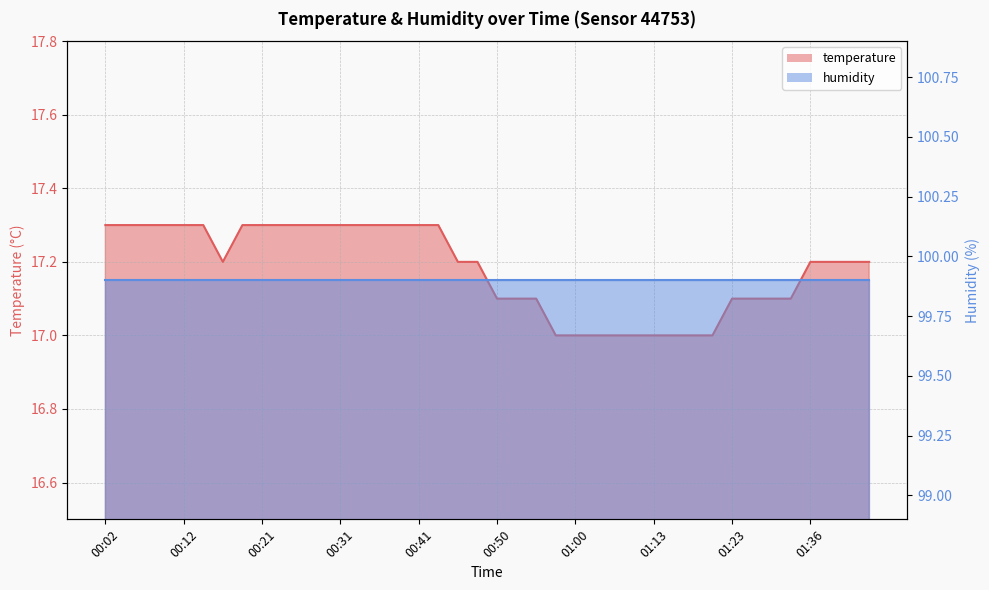

The value at 01:31 is 17.1. True or false?

True